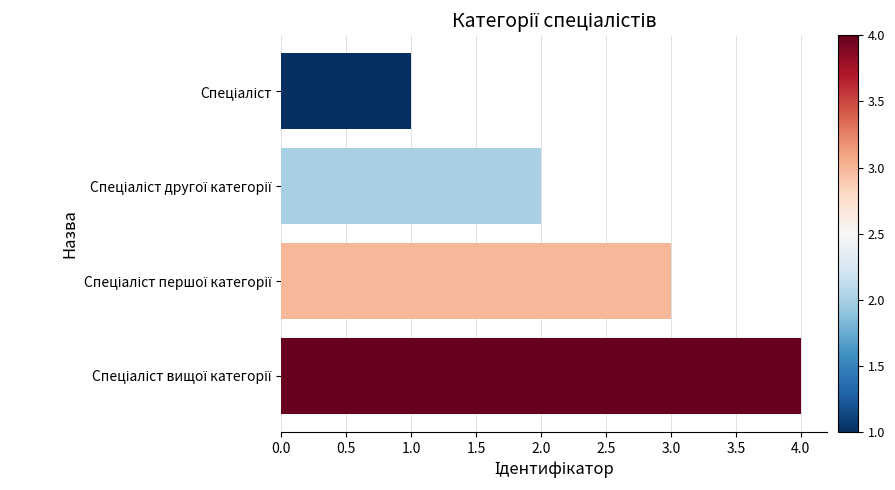

What is the sum of all values?

10